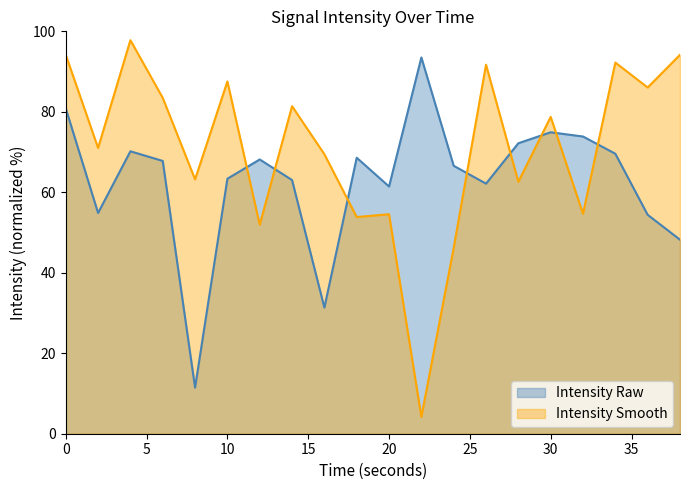

Count the number of categories in the chart.

20